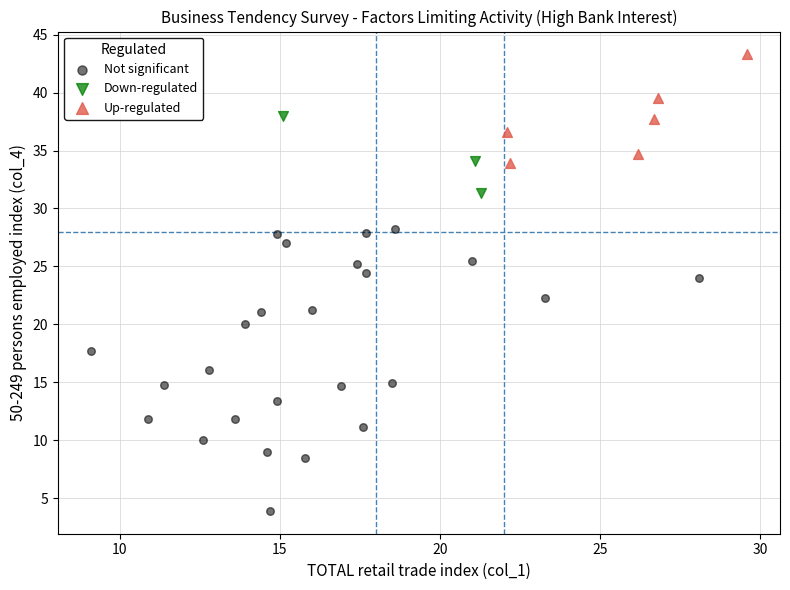

Which series has the widest spread of Y values?

Not significant